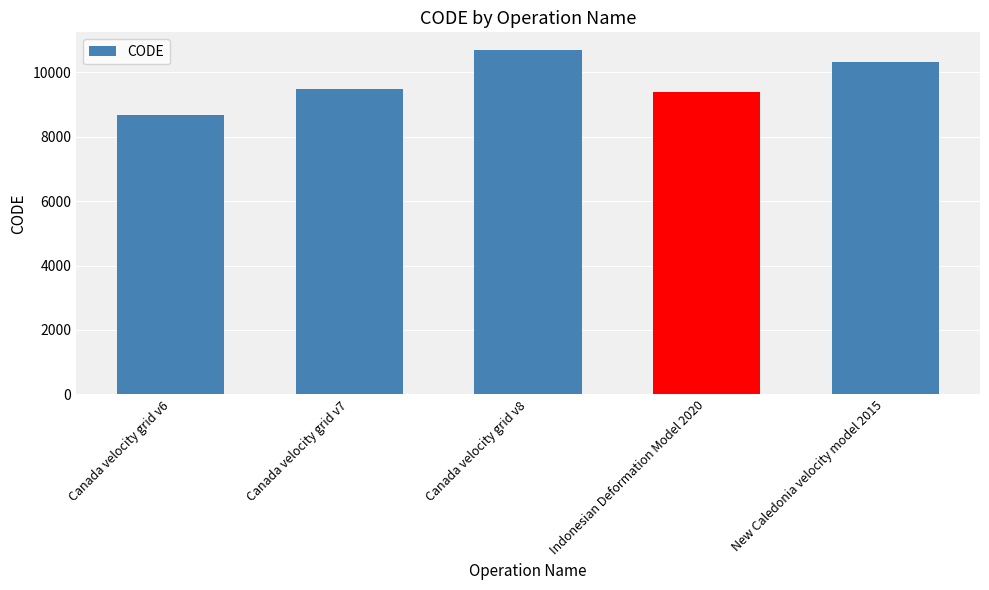

True or false: the data shows 10707 at Canada velocity grid v8.

True